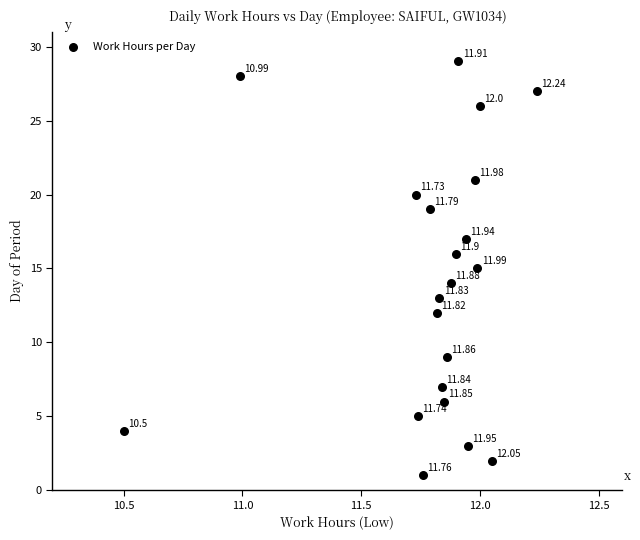

What is the range of Y values (max minus min)?

28